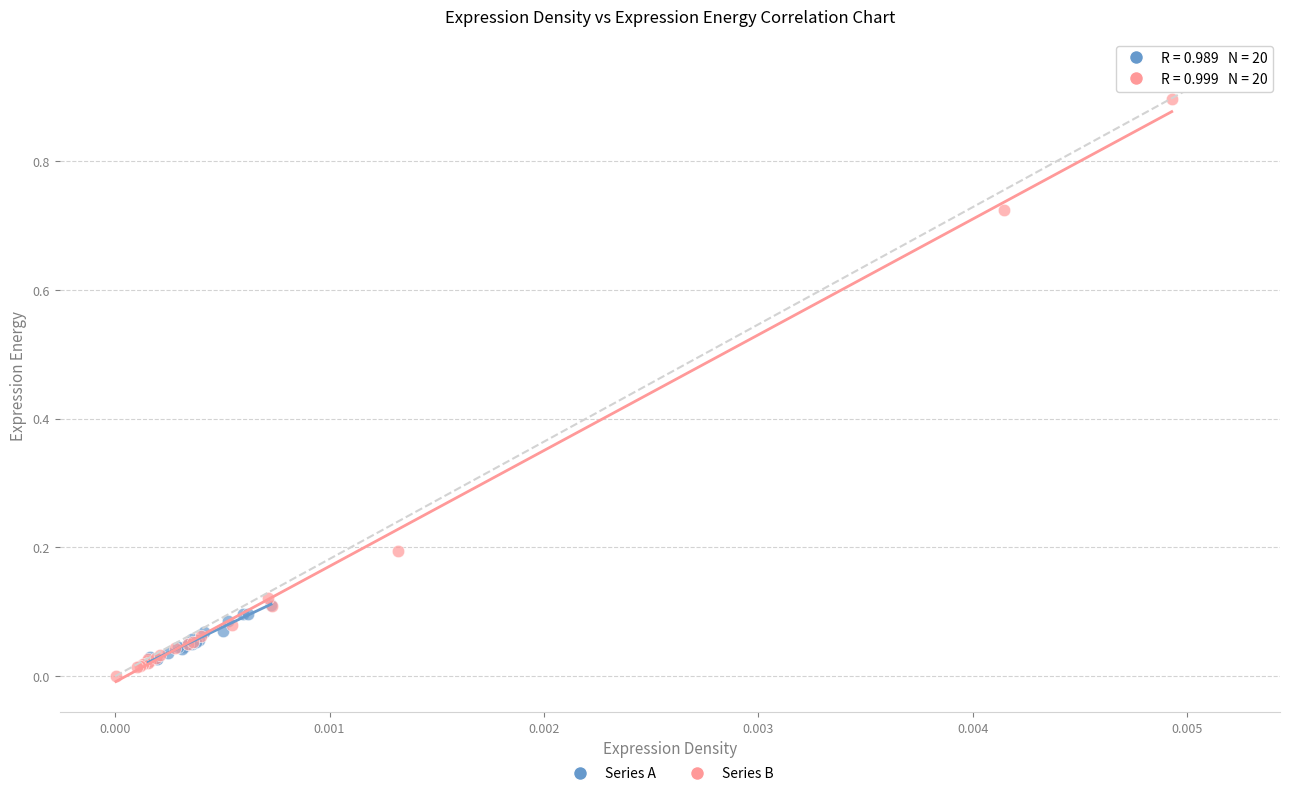

Which series reaches the maximum Y coordinate?

Series B